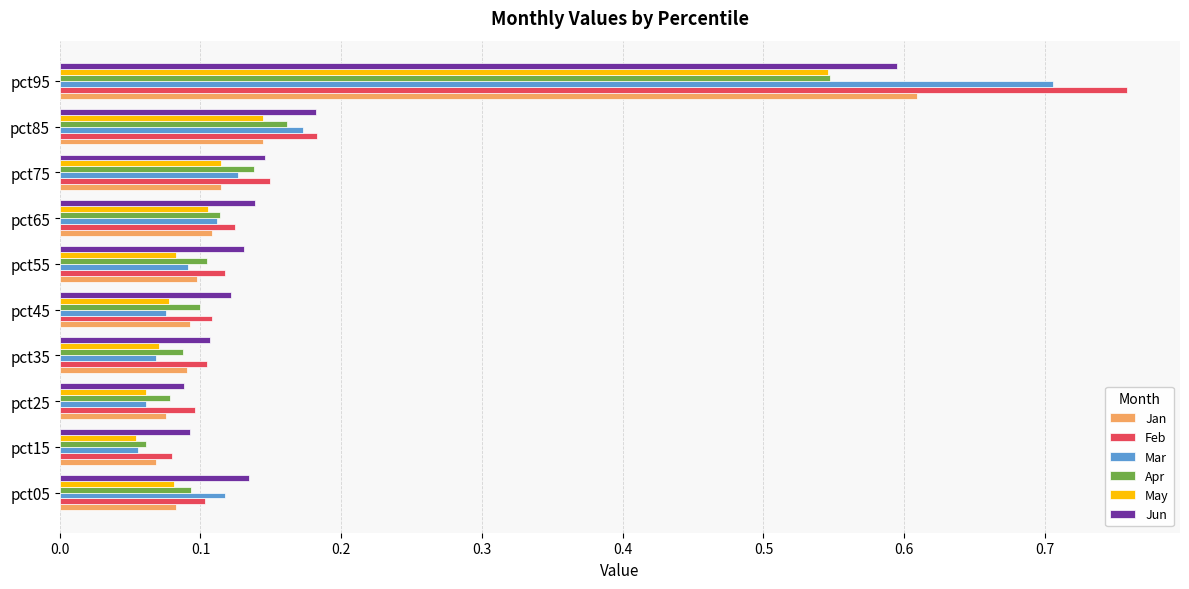

Count the Feb values in the range 0 to 1.

10